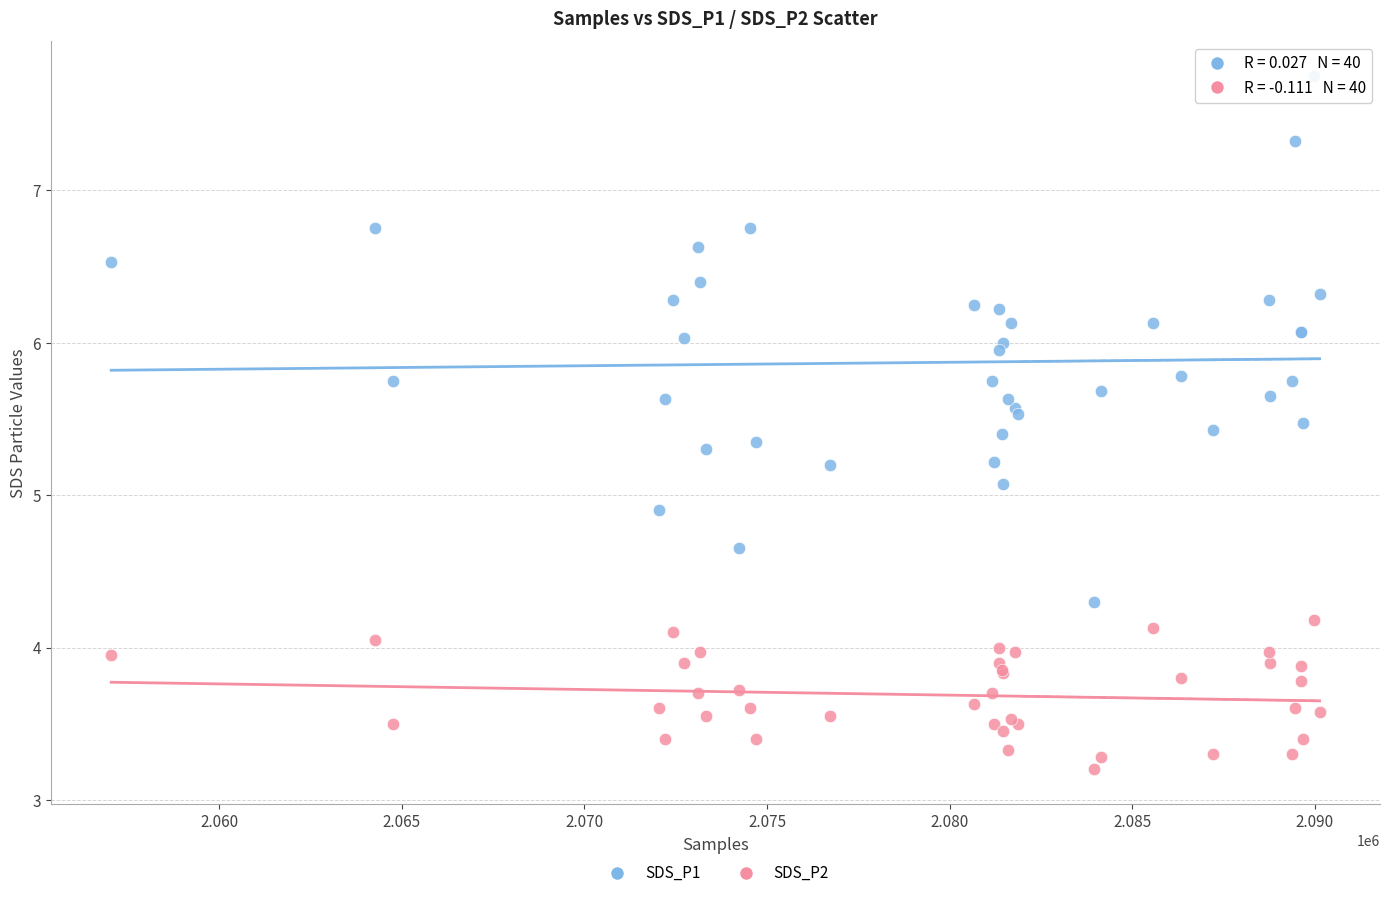

What are all the series names shown in the legend?

SDS_P1, SDS_P2